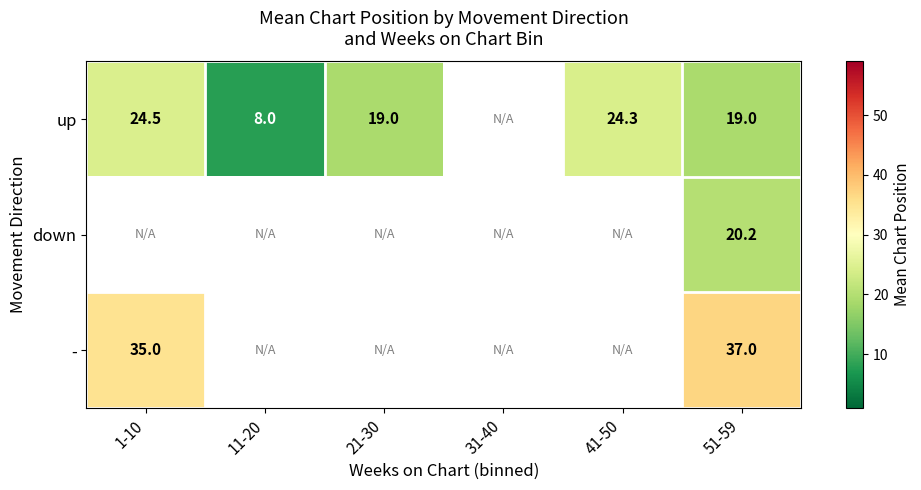

Is the value of - at 51-59 greater than the value of up at 51-59?

Yes